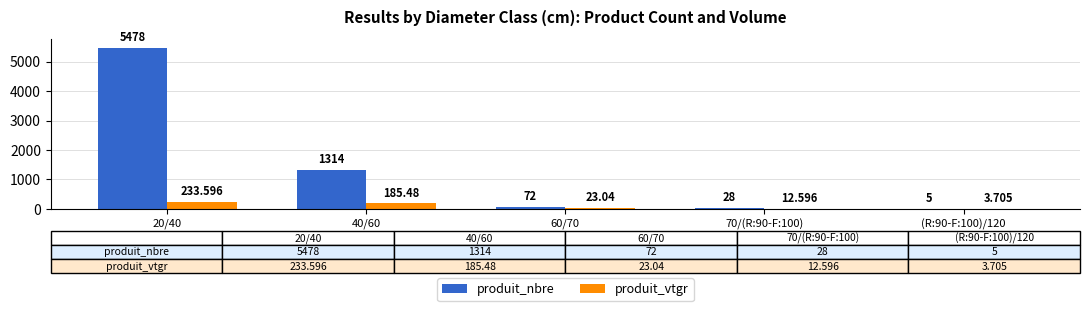

Which series has the largest total across all categories?

produit_nbre